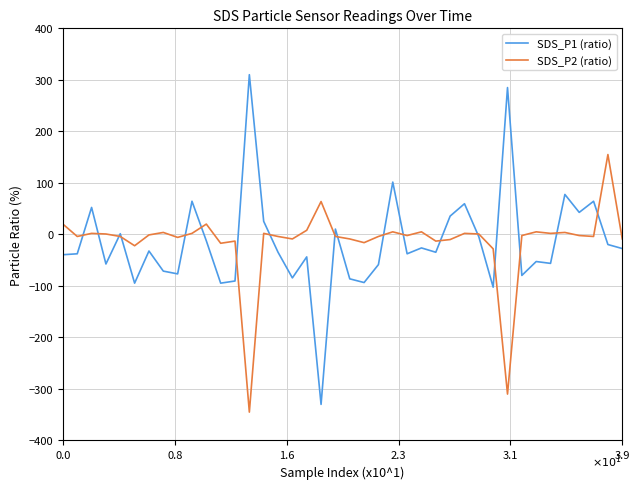

List the series in order of their peak value, highest first.

SDS_P1 (ratio), SDS_P2 (ratio)